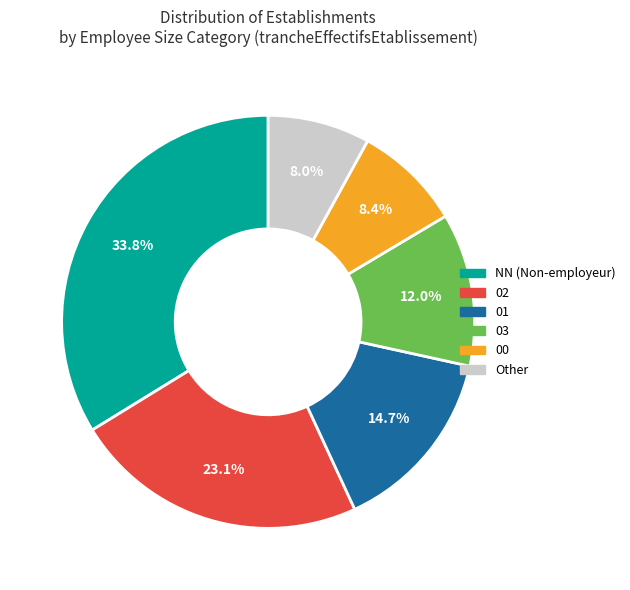

Is there a majority slice in this chart?

No